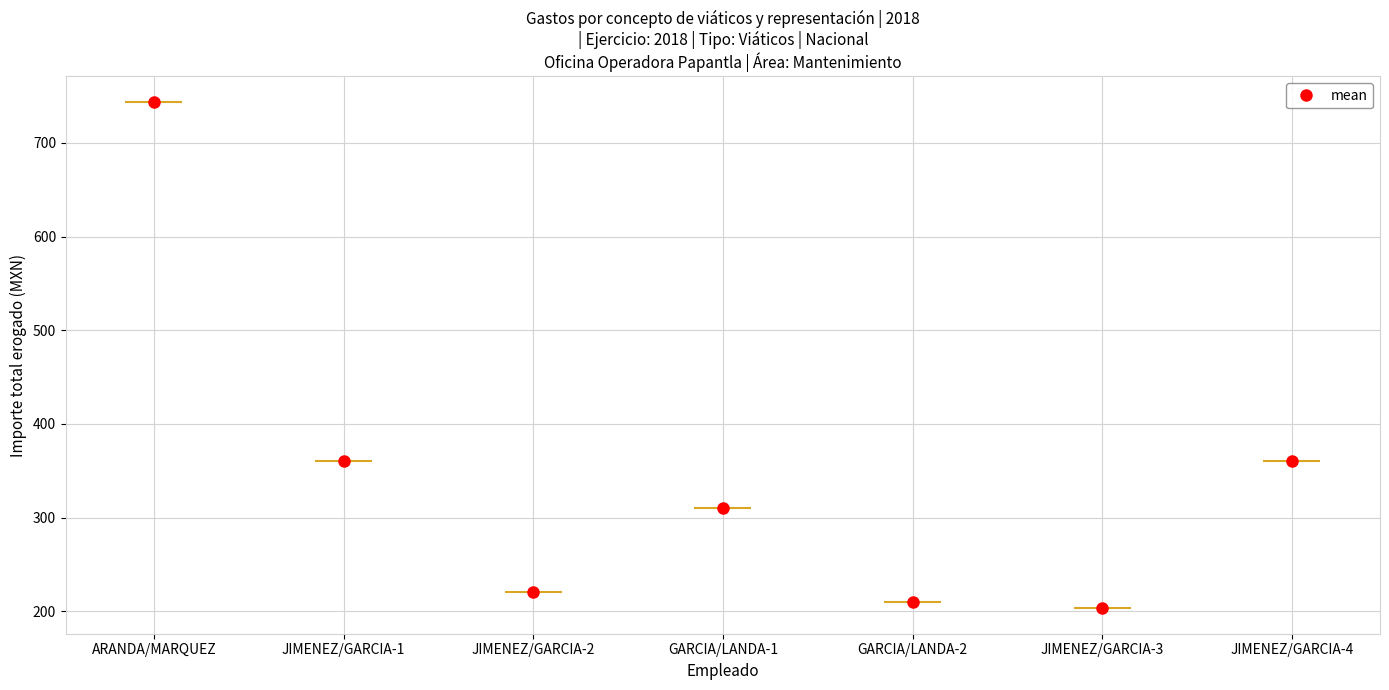

Reading left to right, extract all data points from this chart.

Importe ejercido por partida: ARANDA/MARQUEZ=1	JIMENEZ/GARCIA-1=2	JIMENEZ/GARCIA-2=3	GARCIA/LANDA-1=4	GARCIA/LANDA-2=5	JIMENEZ/GARCIA-3=6	JIMENEZ/GARCIA-4=7
Importe total erogado: ARANDA/MARQUEZ=744	JIMENEZ/GARCIA-1=360	JIMENEZ/GARCIA-2=220	GARCIA/LANDA-1=310	GARCIA/LANDA-2=210	JIMENEZ/GARCIA-3=203	JIMENEZ/GARCIA-4=360